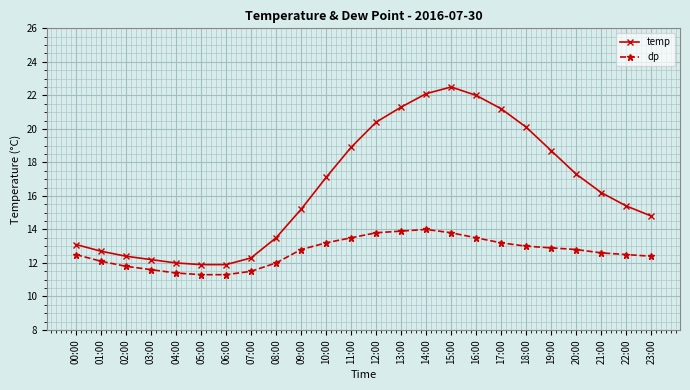

The value of dp at 16:00 is 13.5. True or false?

True